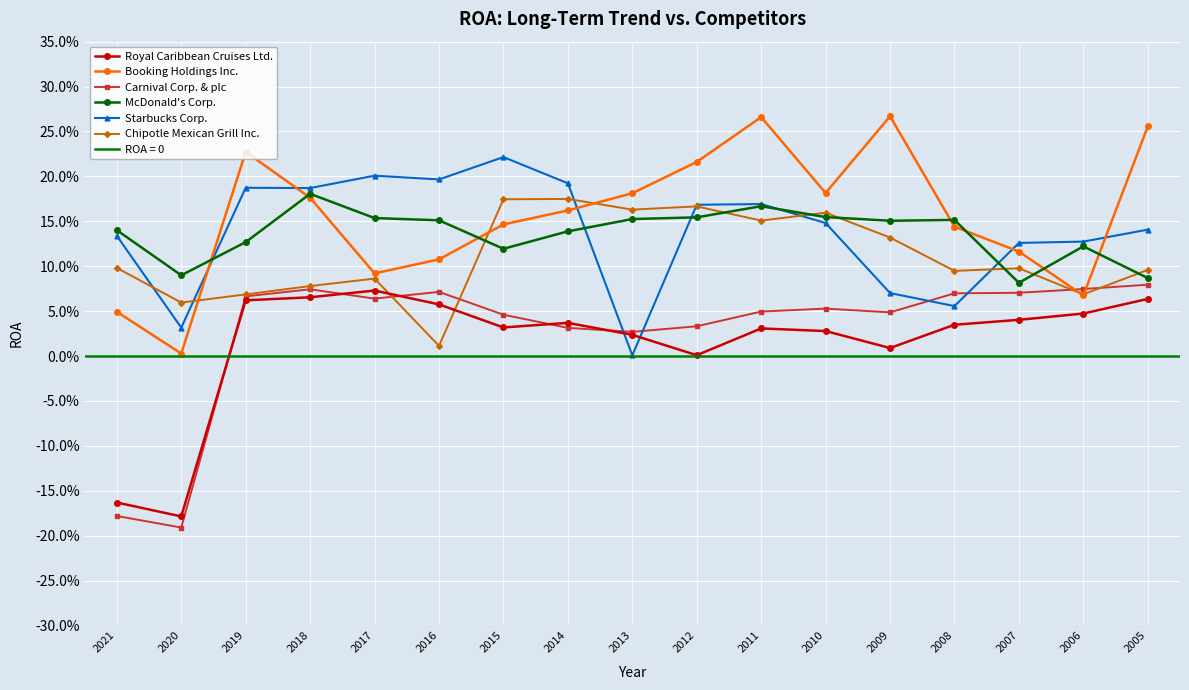

What is the sum of the Royal Caribbean Cruises Ltd. values at 2020 and 2018?

-0.1